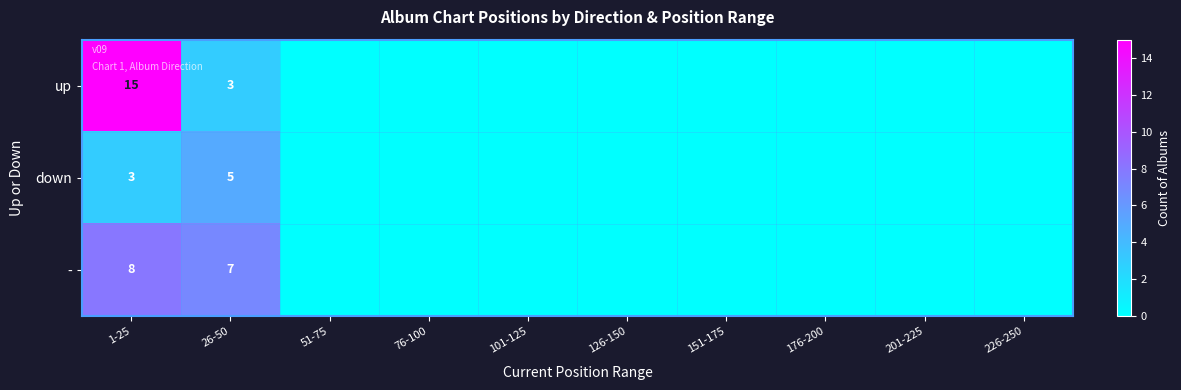

What is the difference between the highest and lowest values at 26-50?

4